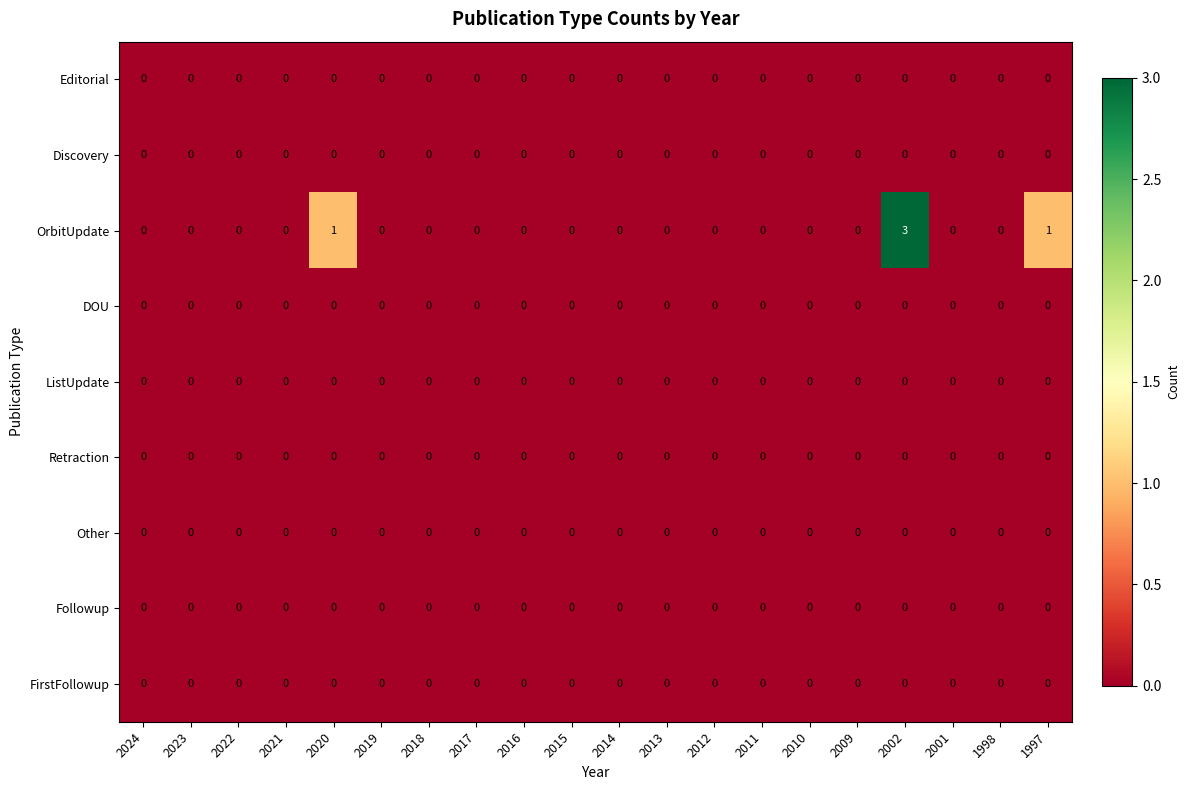

Which series has the largest total across all categories?

OrbitUpdate